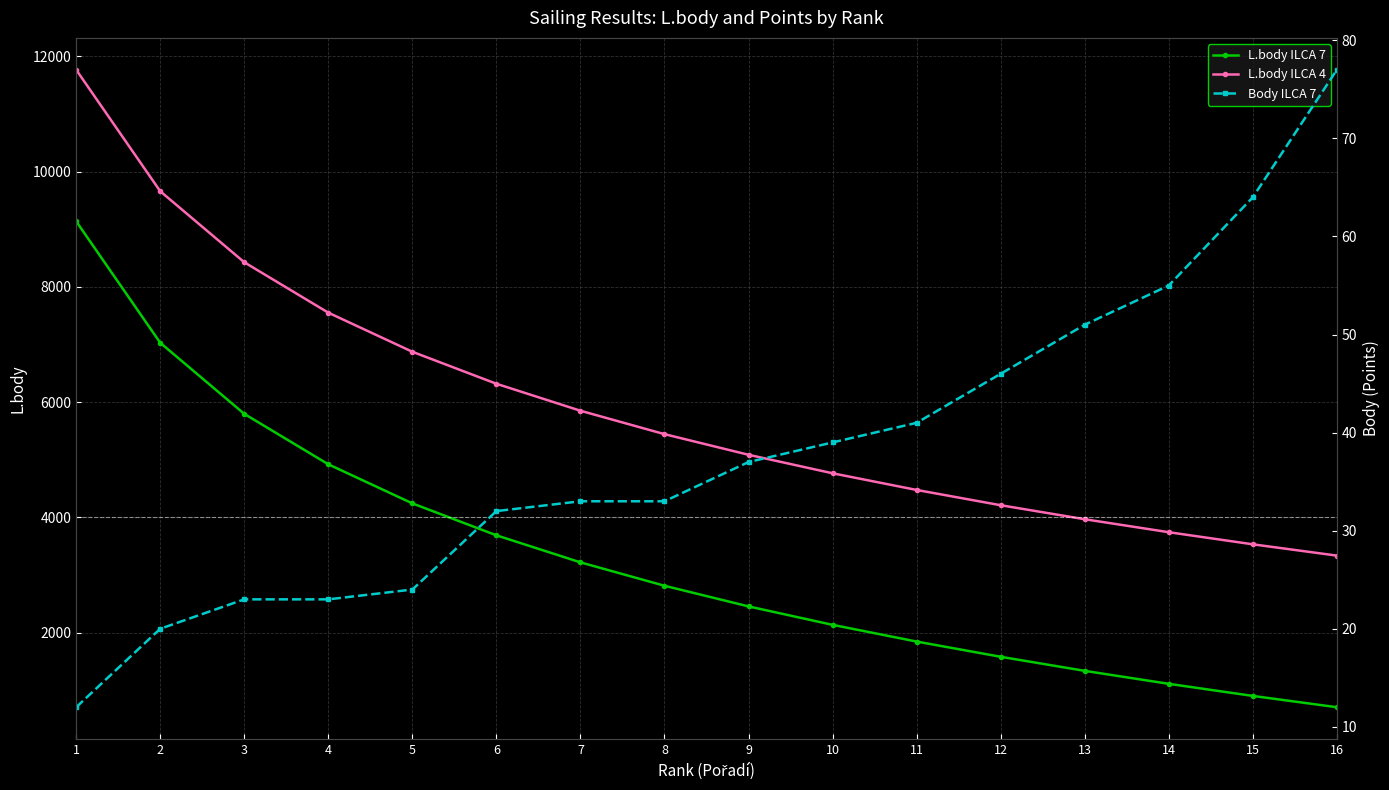

Rank the categories by L.body ILCA 7 value from lowest to highest.

16, 15, 14, 13, 12, 11, 10, 9, 8, 7, 6, 5, 4, 3, 2, 1